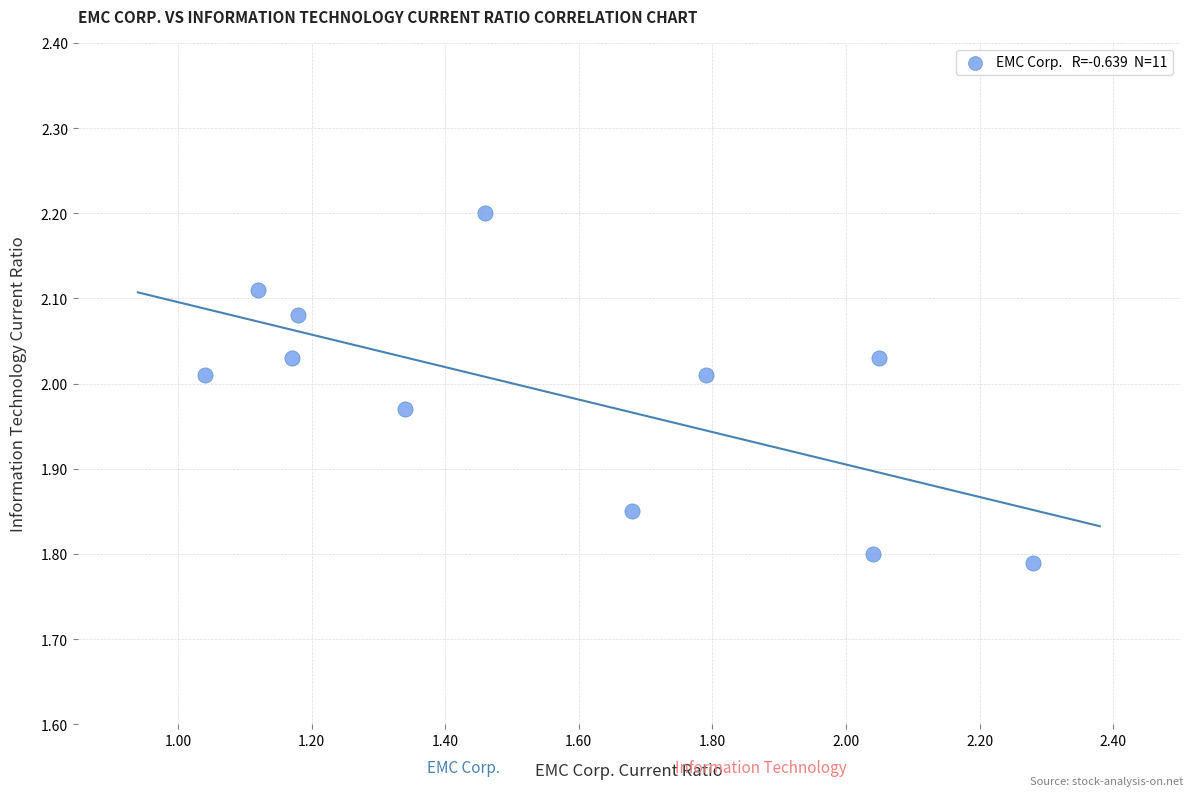

What is the range of Y values (max minus min)?

0.4